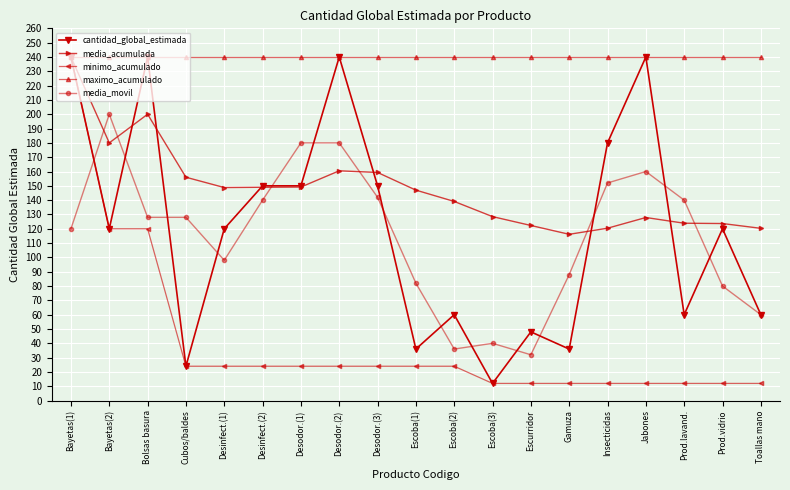

Which series changed the most between Desinfect.(1) and Jabones?

cantidad_global_estimada